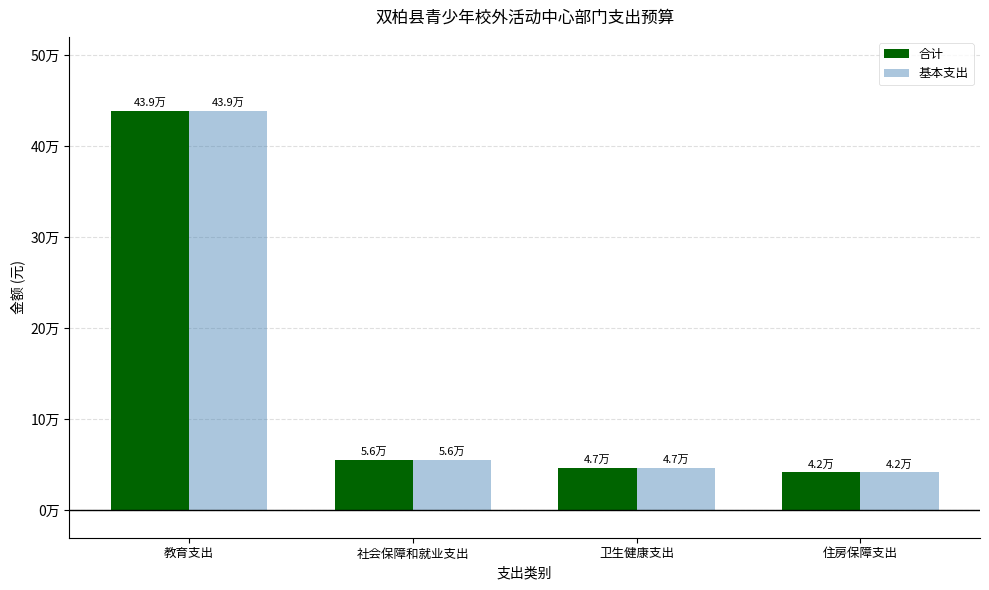

Are the bars grouped side by side (vs. stacked)?

Yes